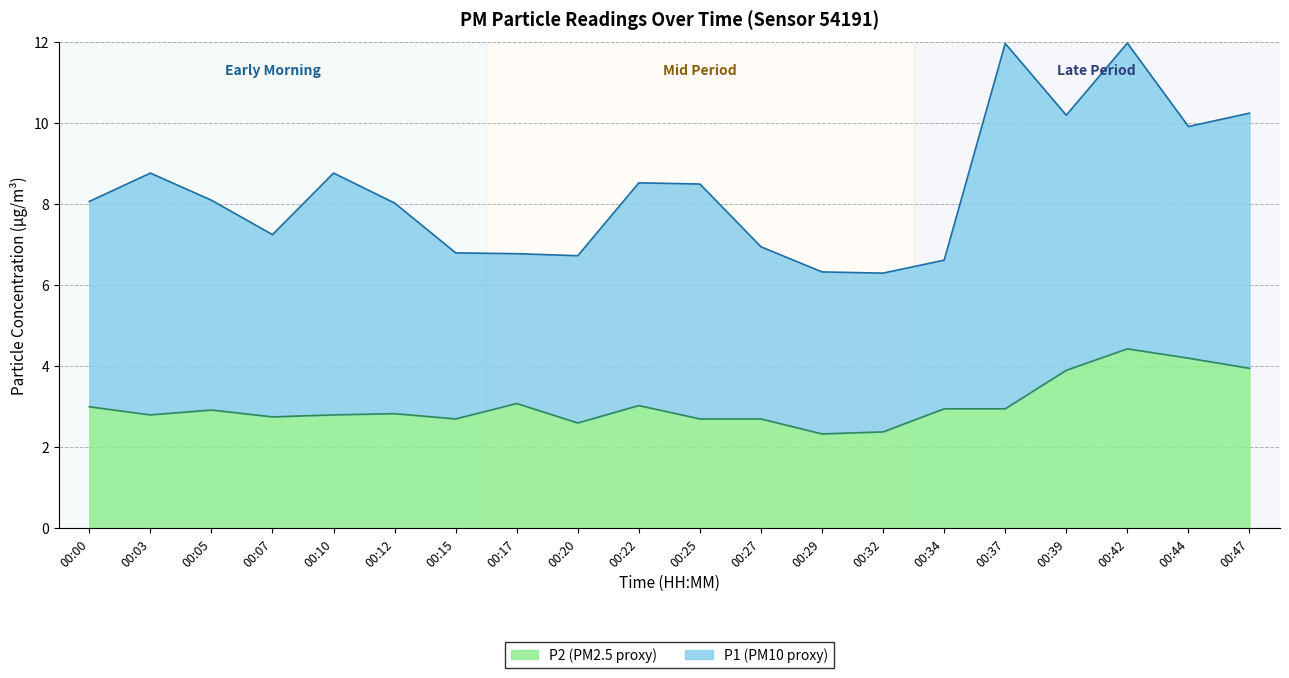

Reading right to left, what are all the values shown in this chart?

00:47=4.0	00:44=4.2	00:42=4.4	00:39=3.9	00:37=3.0	00:34=3.0	00:32=2.4	00:29=2.3	00:27=2.7	00:25=2.7	00:22=3.0	00:20=2.6	00:17=3.1	00:15=2.7	00:12=2.8	00:10=2.8	00:07=2.8	00:05=2.9	00:03=2.8	00:00=3.0